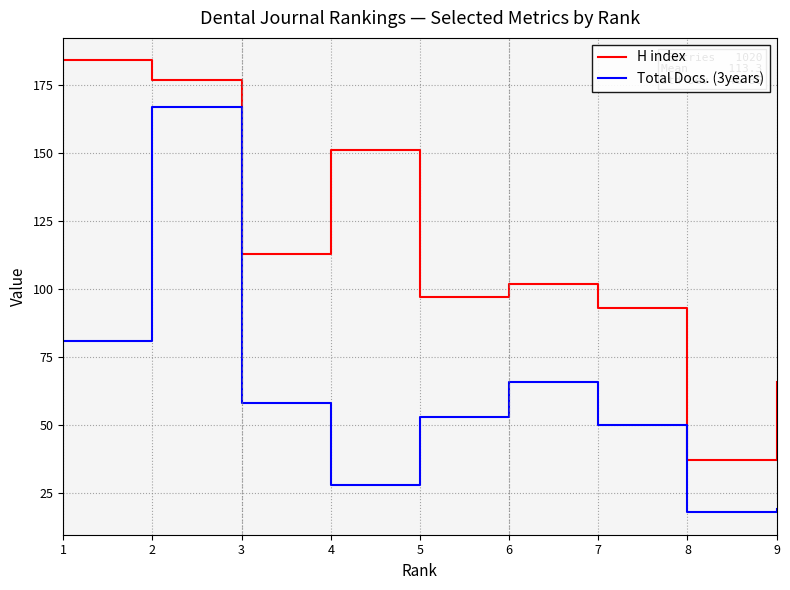

True or false: H index and Total Docs. (3years) cross at least once.

False